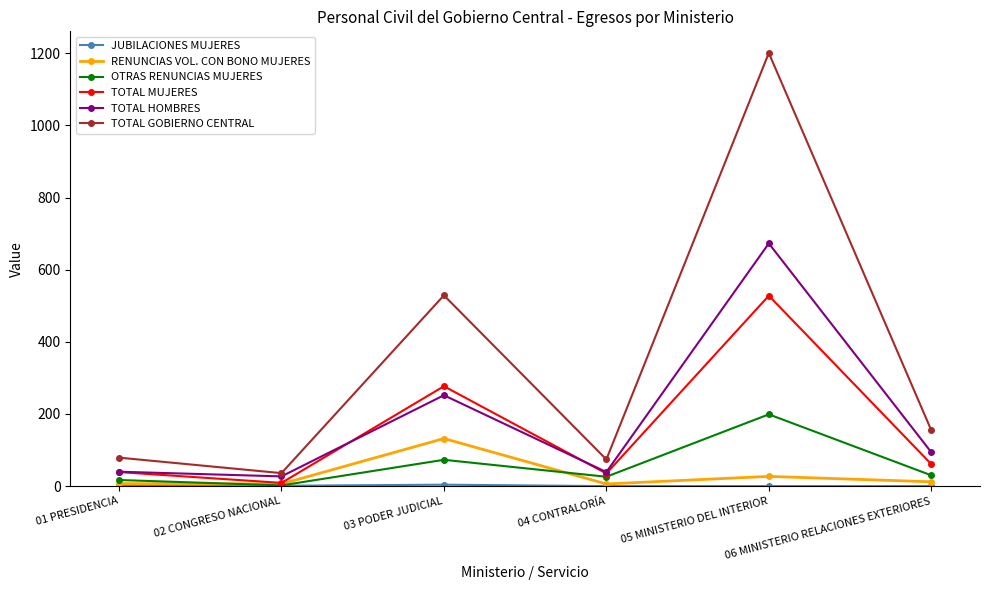

What is the highest value of the TOTAL MUJERES series?

528